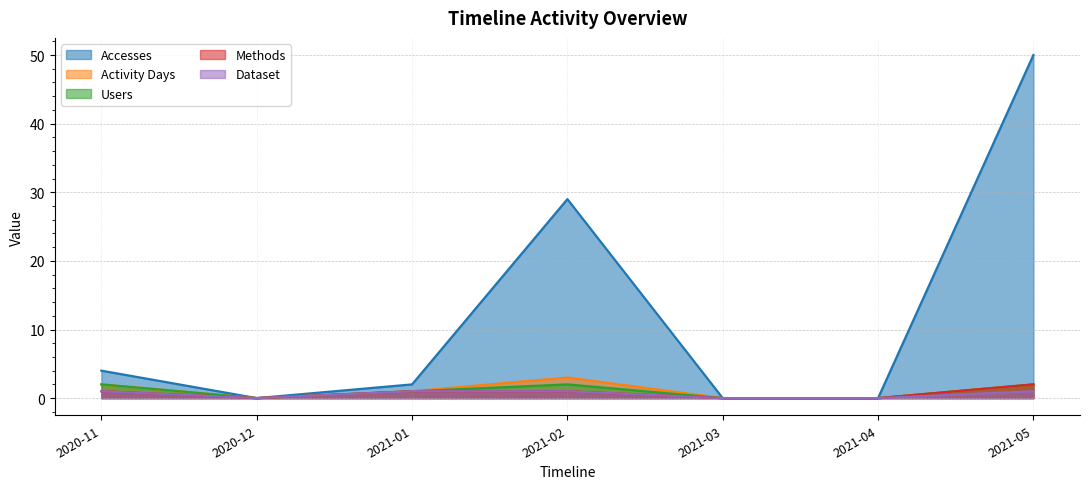

Which series has the largest total across all categories?

Accesses